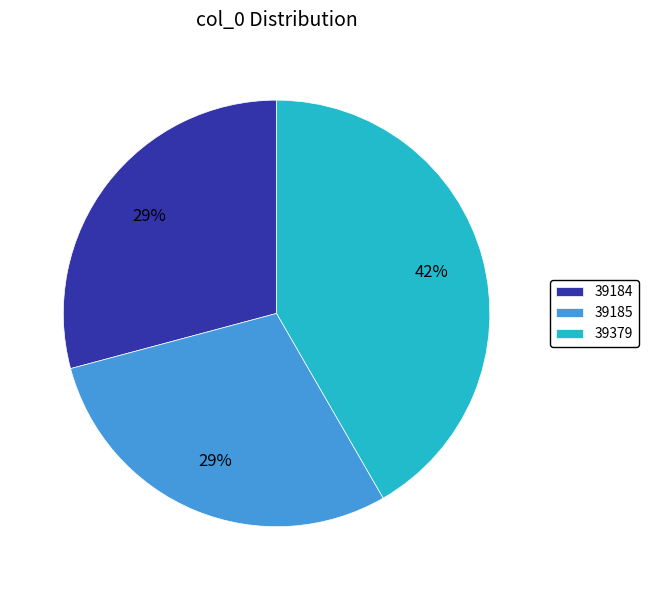

Which category has the biggest portion of the pie?

39379